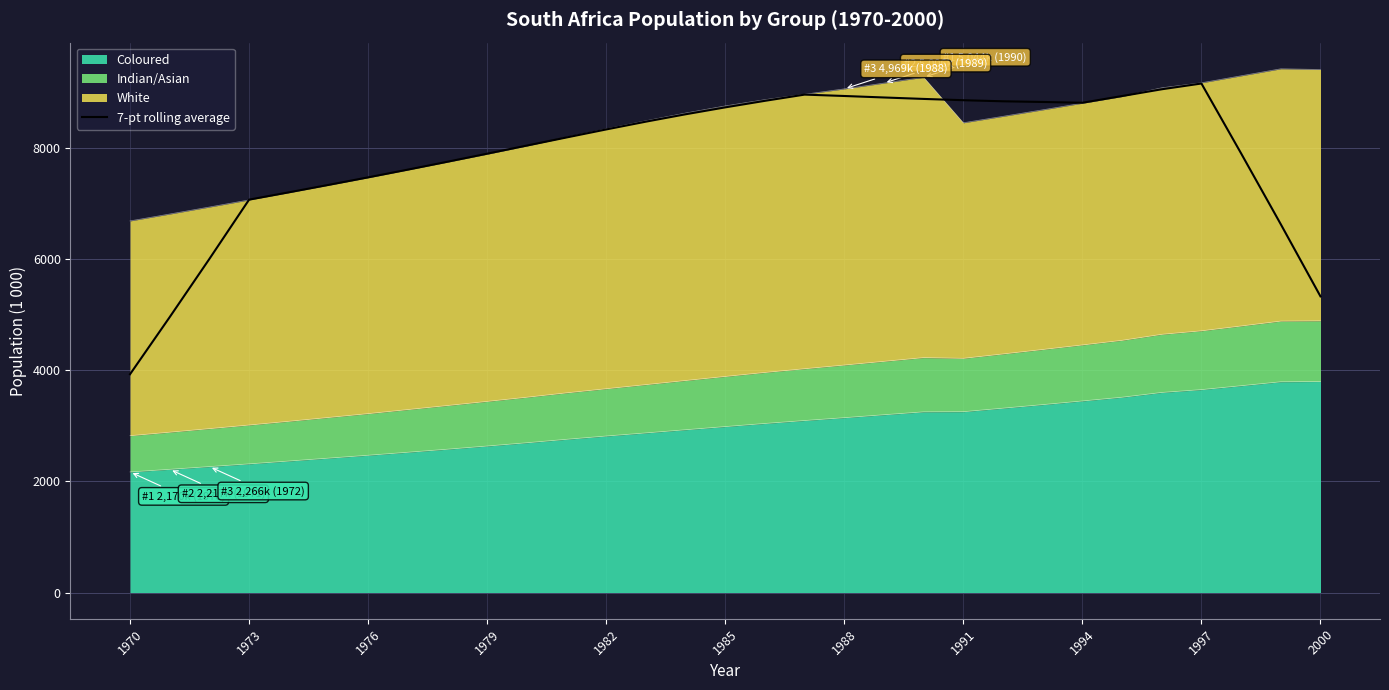

Reading left to right, extract all data points from this chart.

3928.0	4955.9	6002.9	7069.1	7200.3	7333.9	7469.9	7608.7	7751.0	7895.7	8042.0	8188.1	8332.4	8472.4	8605.1	8729.6	8847.3	8959.1	8934.1	8907.4	8881.3	8858.3	8838.7	8826.6	8812.3	8933.0	9055.1	9158.9	7901.1	6626.1	5328.9